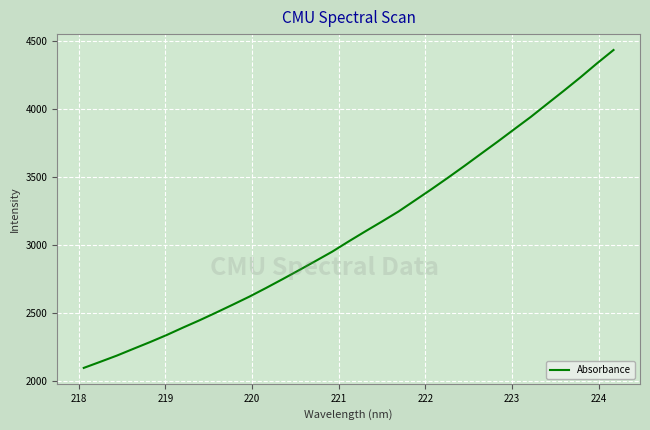

What is the greatest value displayed?

4435.0